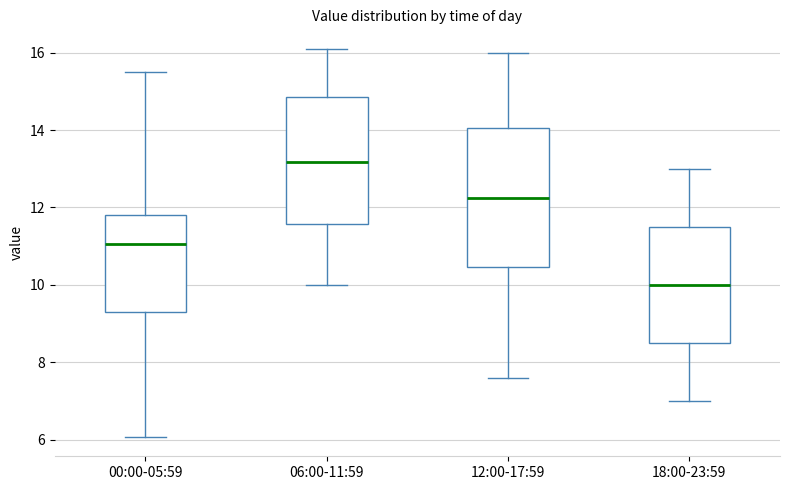

Which box is the tallest, from its lower edge to its upper edge?

12:00-17:59